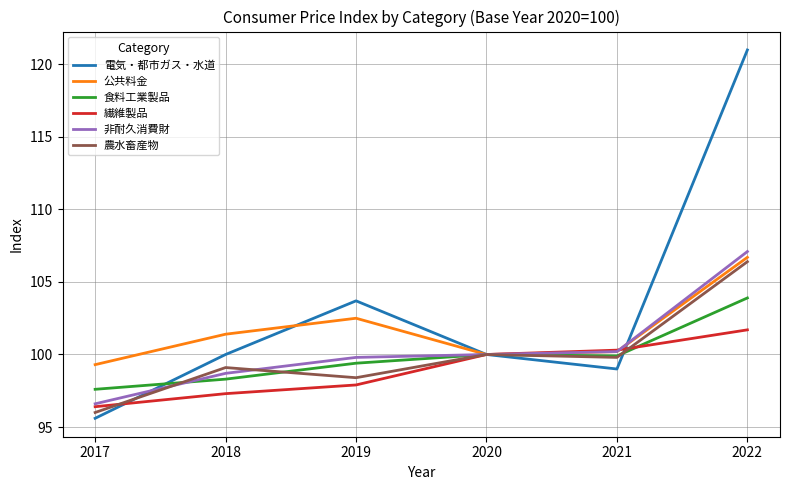

Which category has the lowest value across all series?

2017